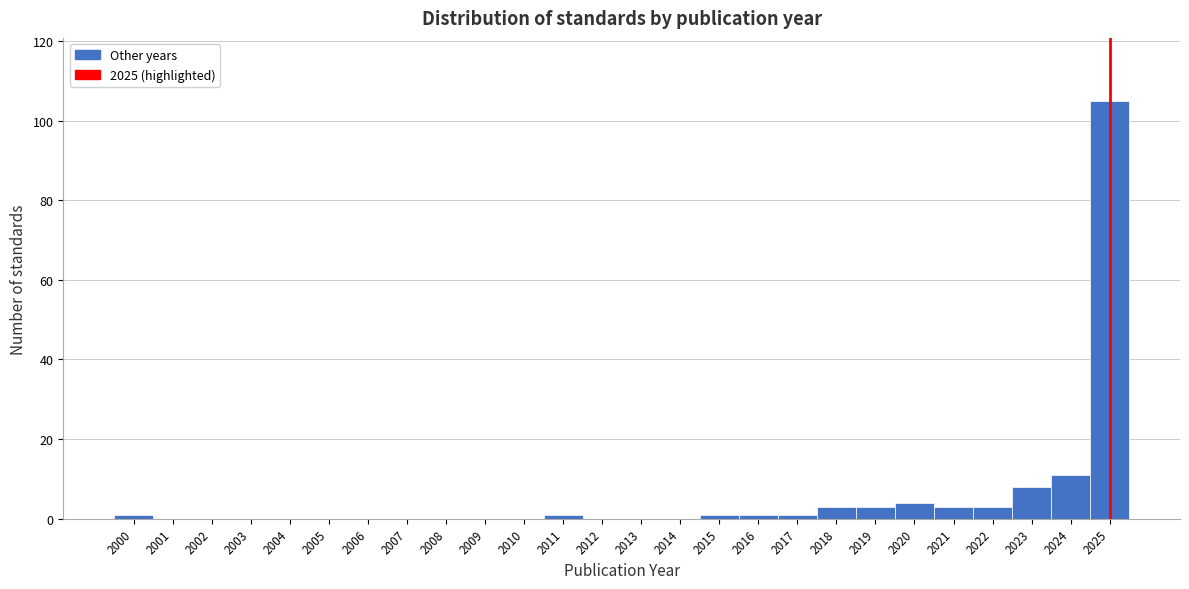

Reading left to right, list every bar in this chart as the range it spans on the x-axis followed by its height. The values are not printed on the chart, so give them approximately, as read against the axis.

1999.5 to 2000.5: under 2
2000.5 to 2001.5: 0
2001.5 to 2002.5: 0
2002.5 to 2003.5: 0
2003.5 to 2004.5: 0
2004.5 to 2005.5: 0
2005.5 to 2006.5: 0
2006.5 to 2007.5: 0
2007.5 to 2008.5: 0
2008.5 to 2009.5: 0
2009.5 to 2010.5: 0
2010.5 to 2011.5: under 2
2011.5 to 2012.5: 0
2012.5 to 2013.5: 0
2013.5 to 2014.5: 0
2014.5 to 2015.5: under 2
2015.5 to 2016.5: under 2
2016.5 to 2017.5: under 2
2017.5 to 2018.5: 4
2018.5 to 2019.5: 4
2019.5 to 2020.5: 4
2020.5 to 2021.5: 4
2021.5 to 2022.5: 4
2022.5 to 2023.5: 8
2023.5 to 2024.5: 12
2024.5 to 2025.5: 106